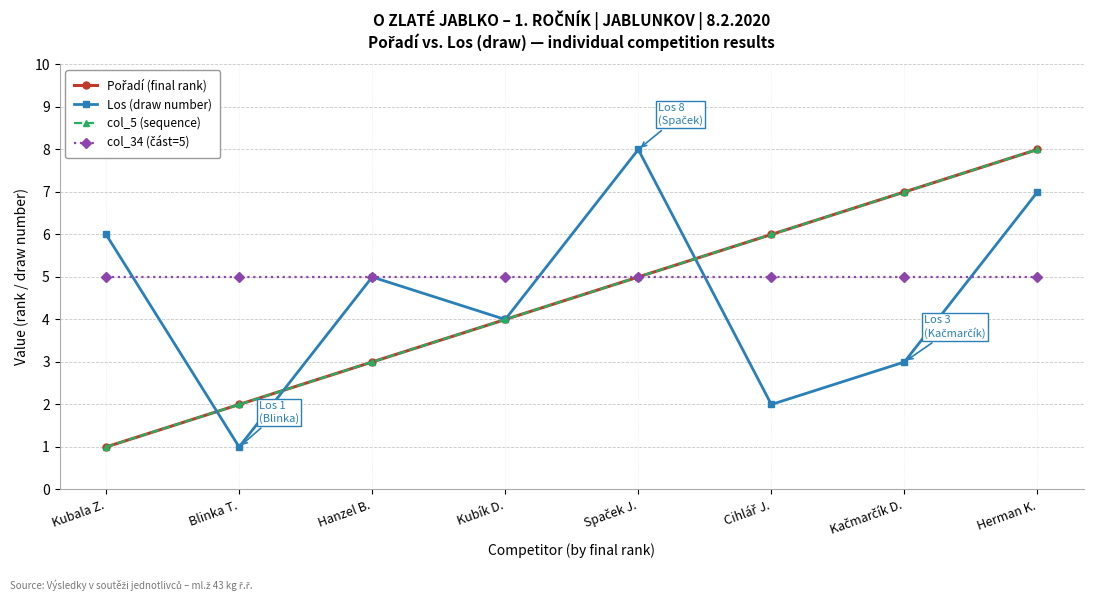

Does the chart have visible grid lines?

Yes